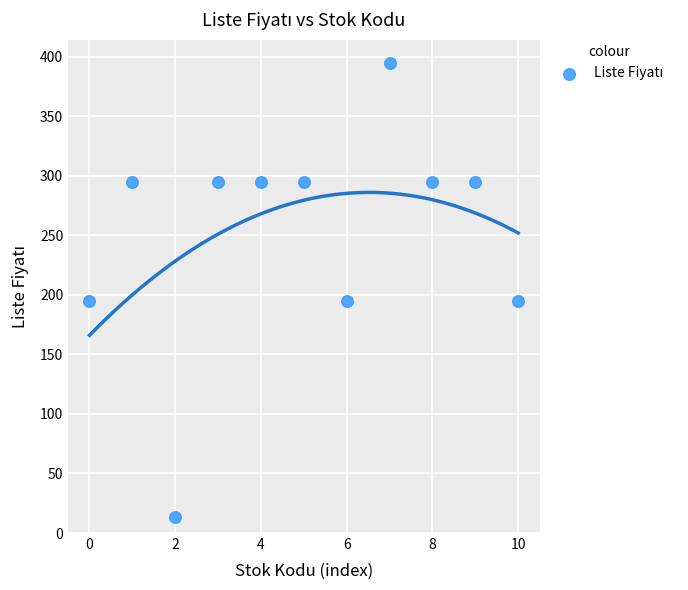

What is the range of Y values (max minus min)?

381.5